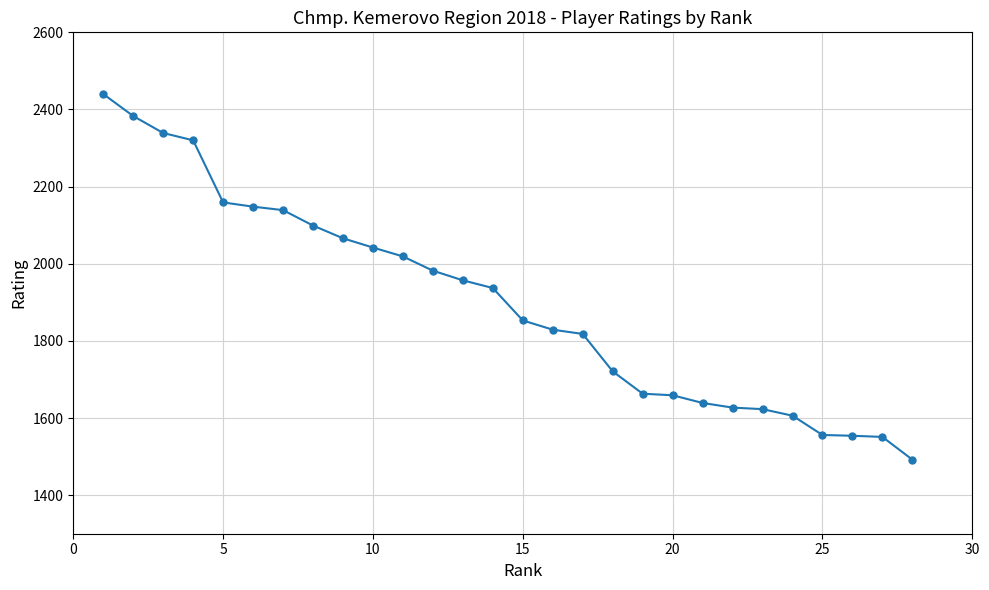

What is the value of the 3rd point from the left?

2339